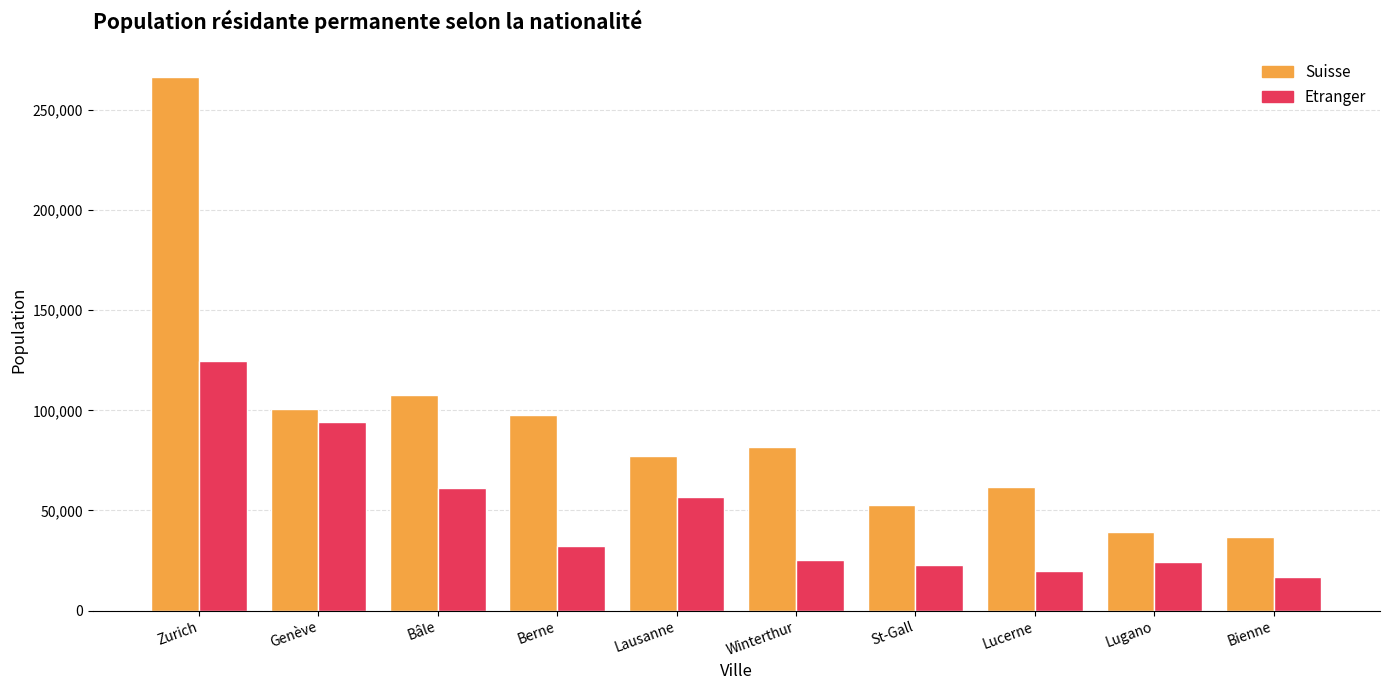

What is the label of the 10th bar from the left?

Bienne